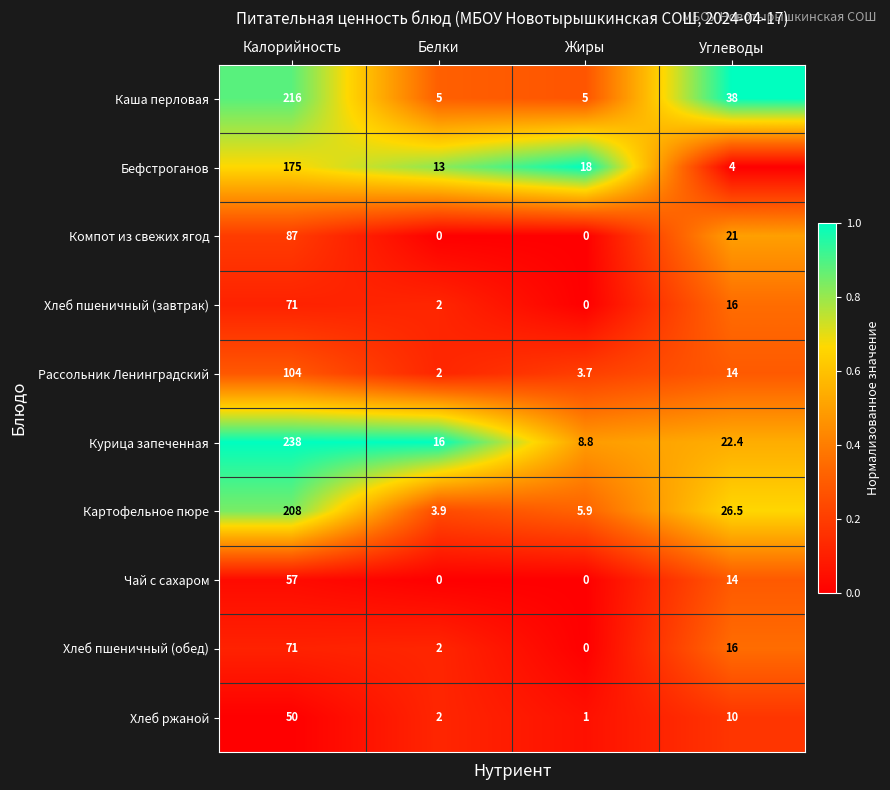

What is the difference between the Чай с сахаром values at Углеводы and Жиры?

14.0